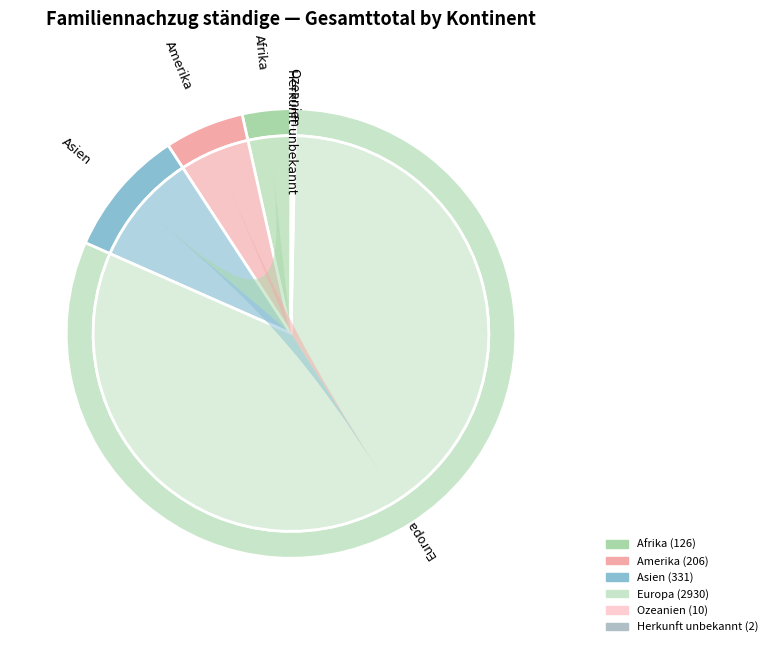

What percentage is NOT represented by Afrika?

96.5%